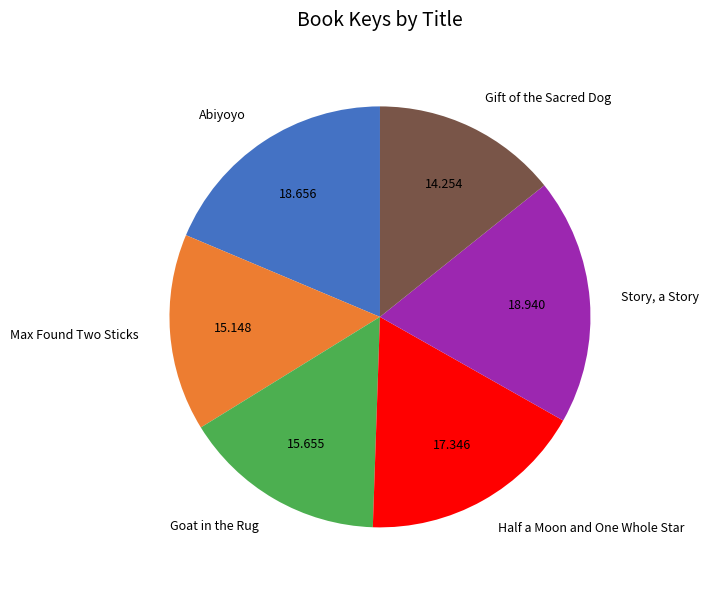

Rank the categories by value from highest to lowest.

Story, a Story, Abiyoyo, Half a Moon and One Whole Star, Goat in the Rug, Max Found Two Sticks, Gift of the Sacred Dog